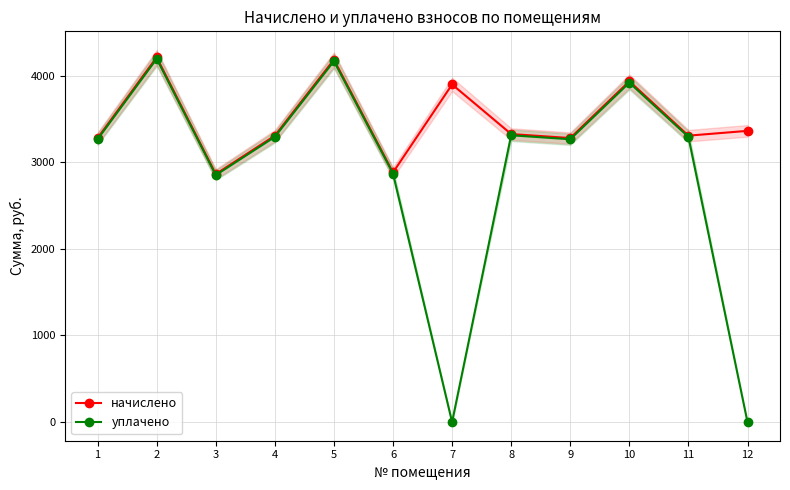

Rank the series by their maximum value, from highest to lowest.

начислено, уплачено